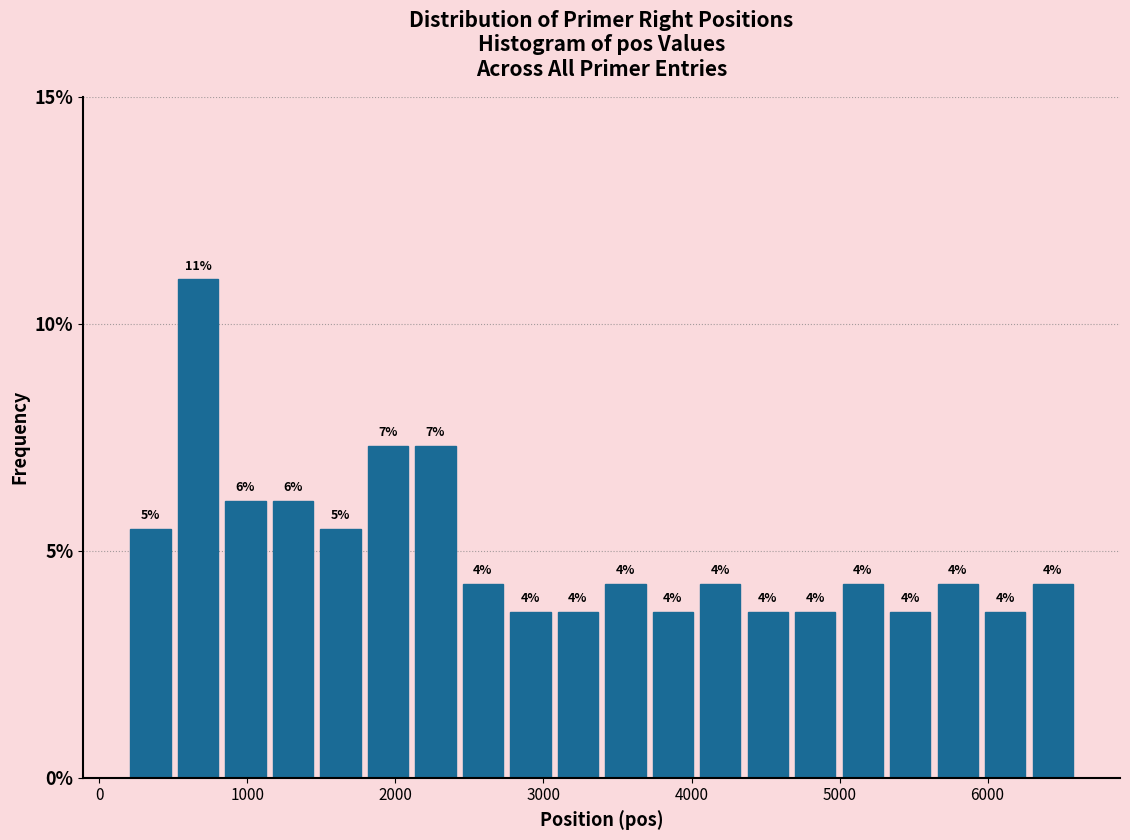

Read against the x-axis, roughly where is the centre of the tallest bar?

700